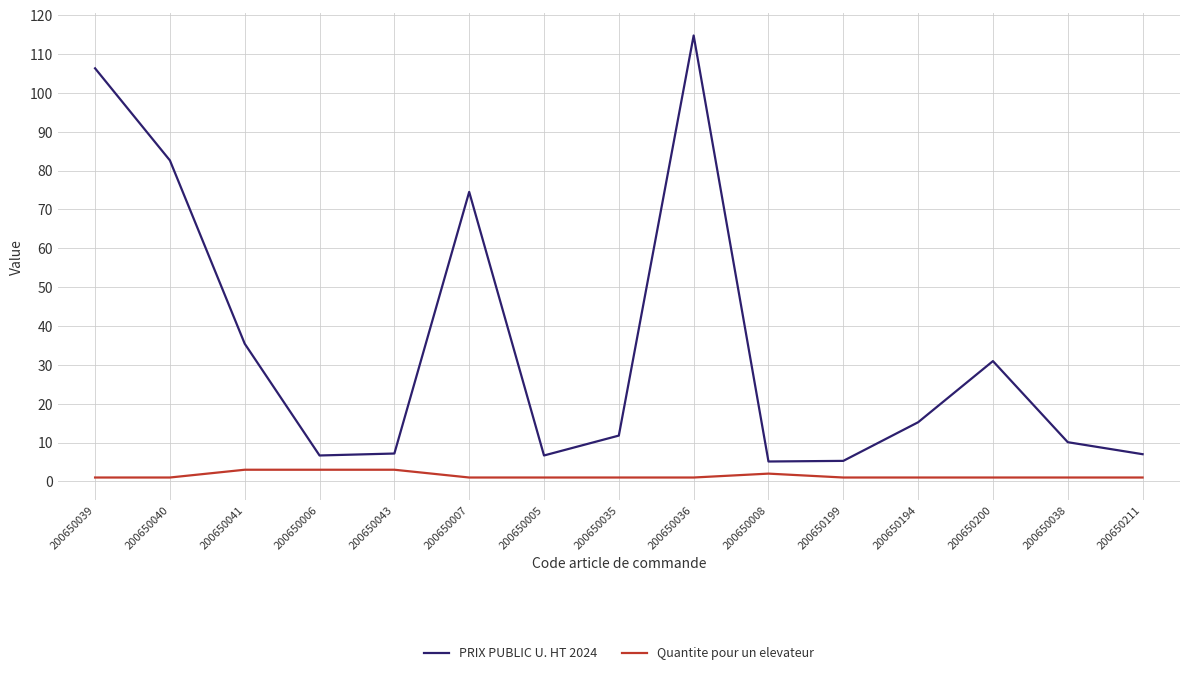

Which label corresponds to the largest value in the chart?

200650036